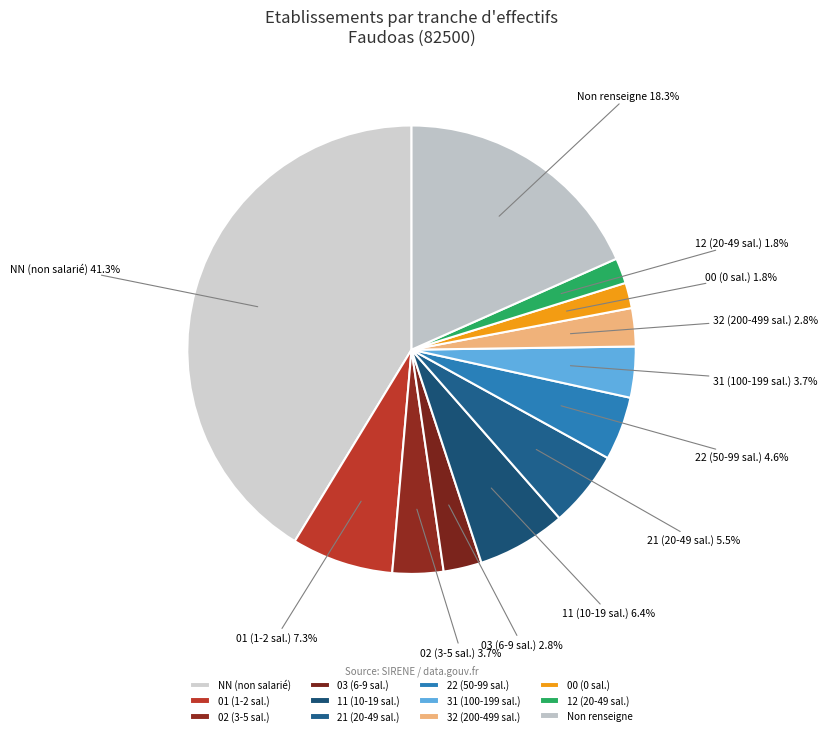

To the nearest percent, what is the average slice percentage?

8%